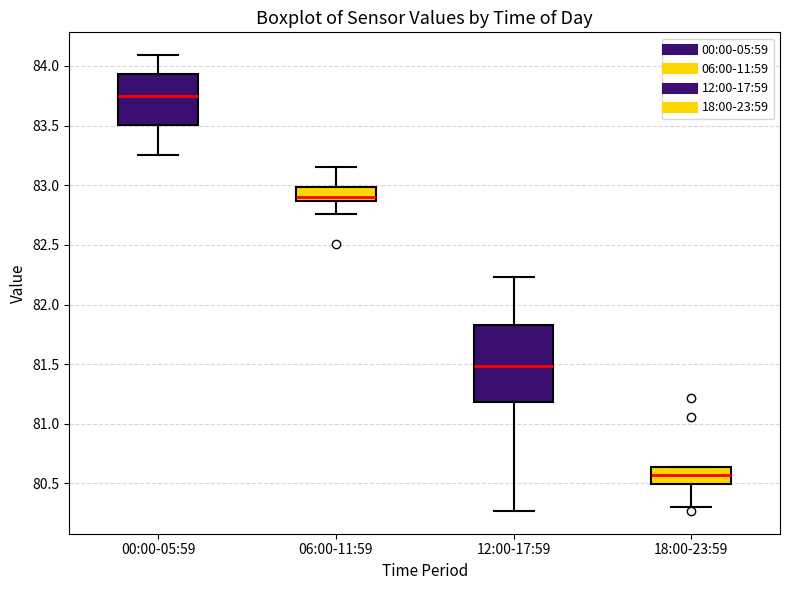

Comparing the boxes themselves (not the whiskers), which one is the tallest?

12:00-17:59